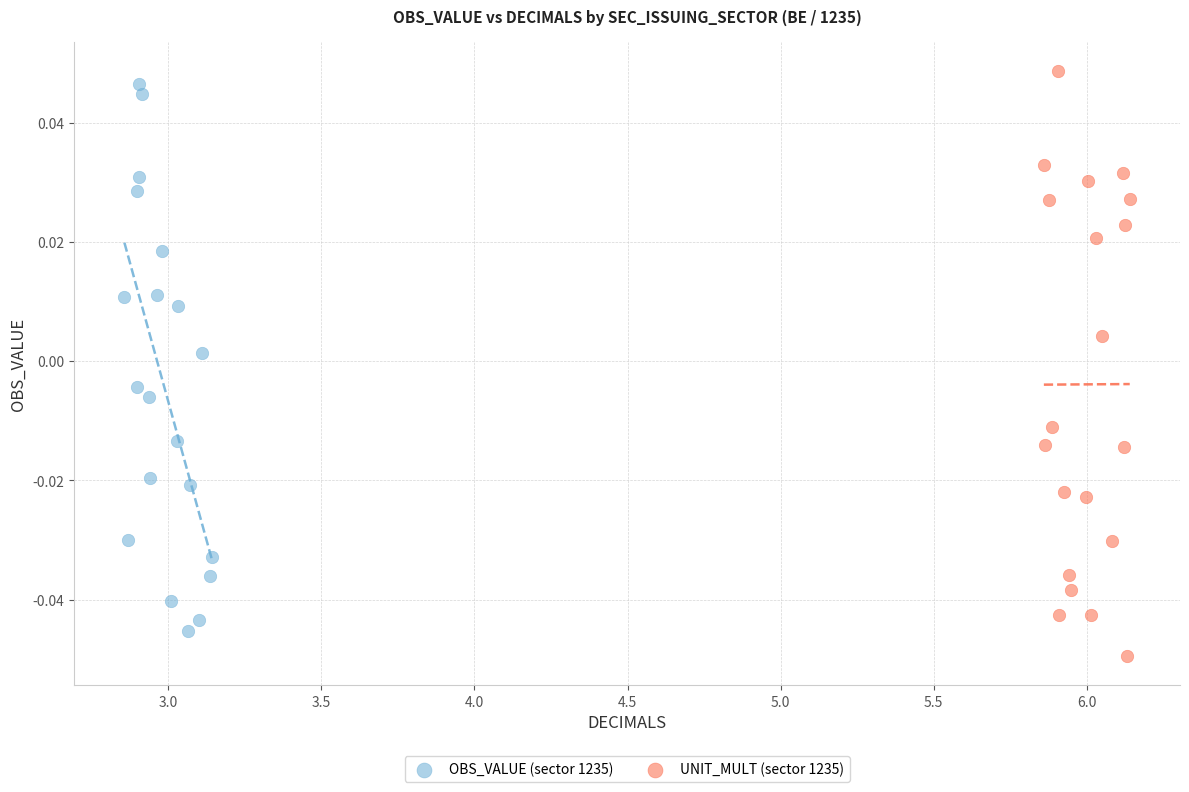

Which series has the largest Y range (max minus min)?

UNIT_MULT (sector 1235)